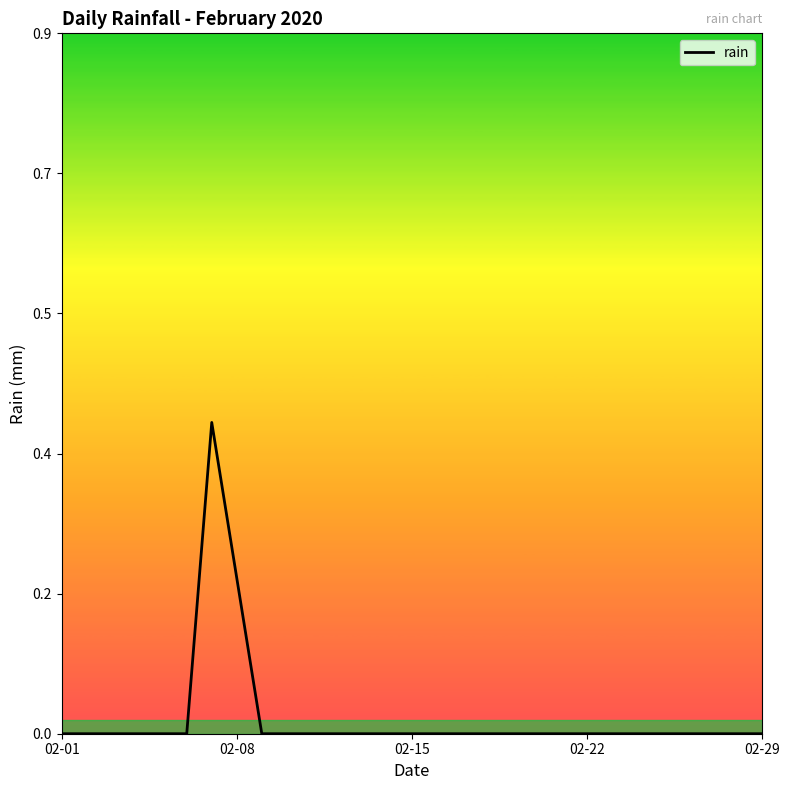

What is the sum of all values?

0.6